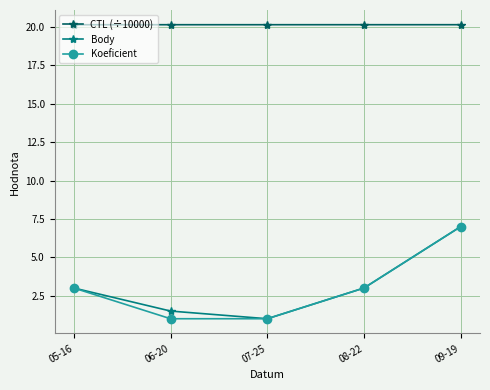

Which series has the largest total across all categories?

CTL (÷10000)